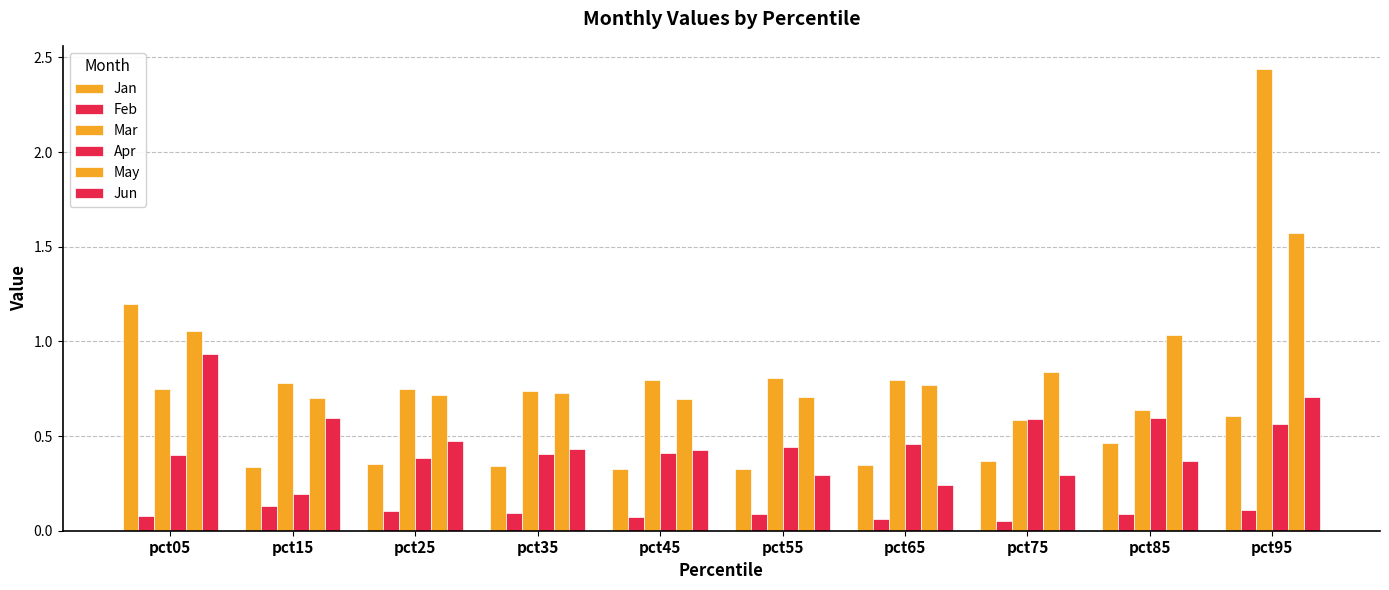

What is the approximate value of May at pct35?

0.7